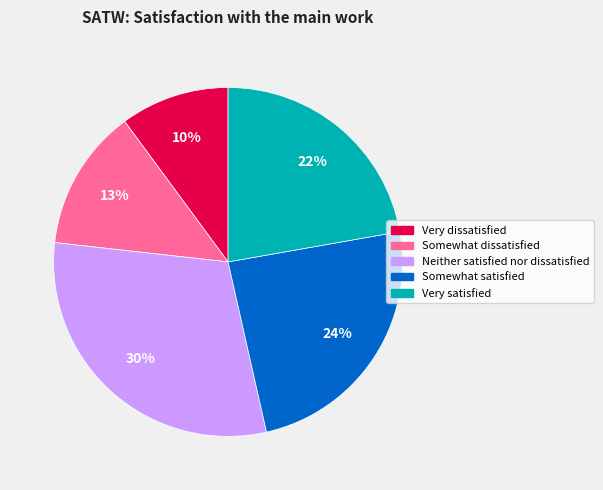

Rank the categories by value from highest to lowest.

Neither satisfied nor dissatisfied, Somewhat satisfied, Very satisfied, Somewhat dissatisfied, Very dissatisfied